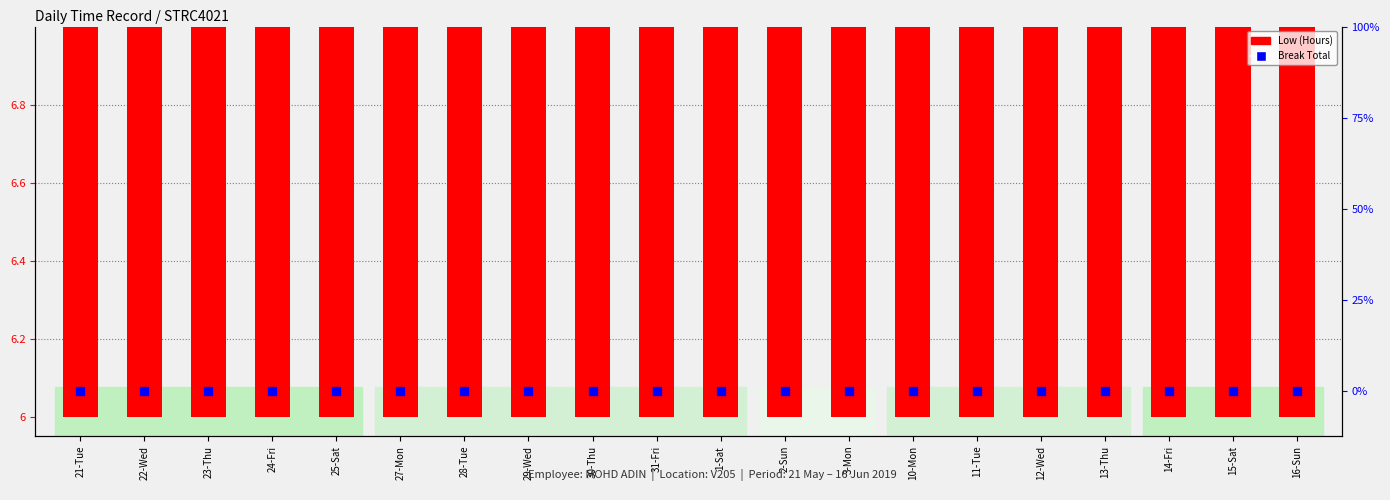

Which series contains the lowest Y value?

Break Total